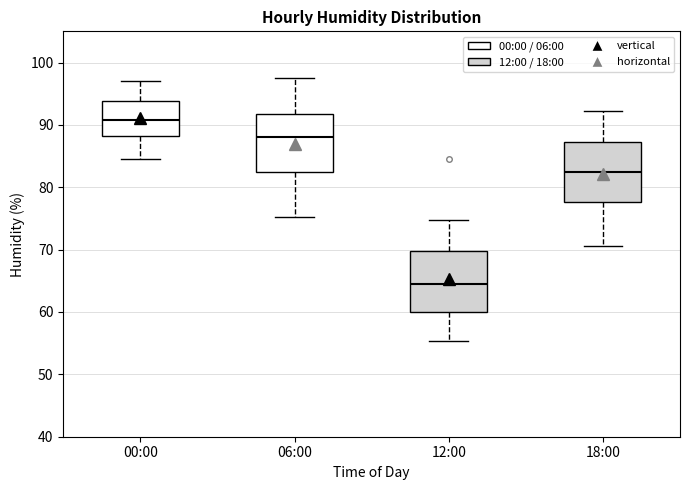

Which box's median line is the highest?

00:00